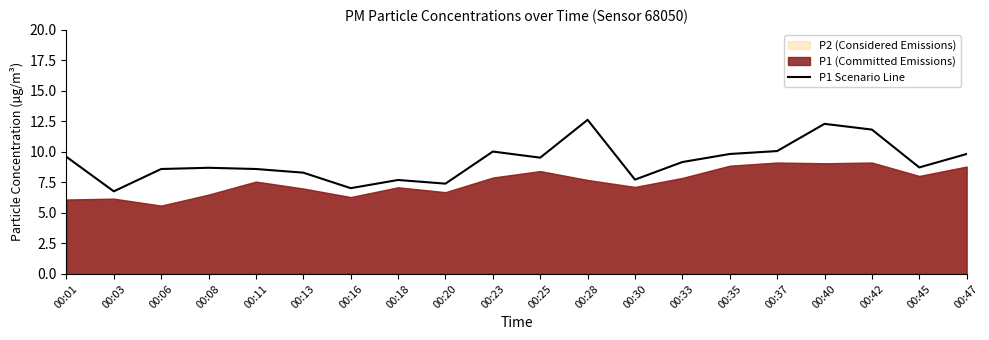

Does the chart display data point markers on the line(s)?

No